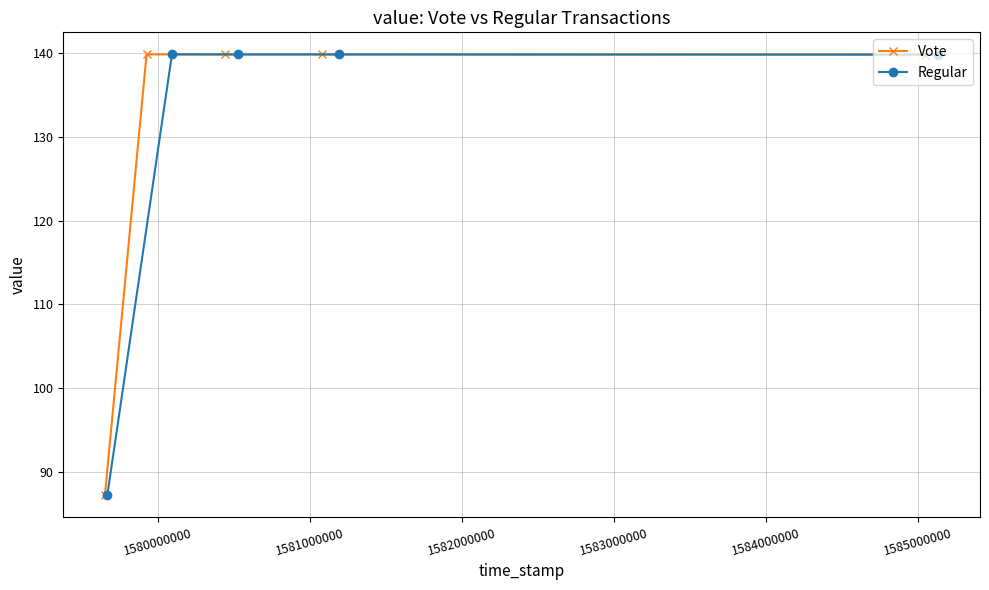

What is the value of the Vote point at the 3rd from the left?

139.9